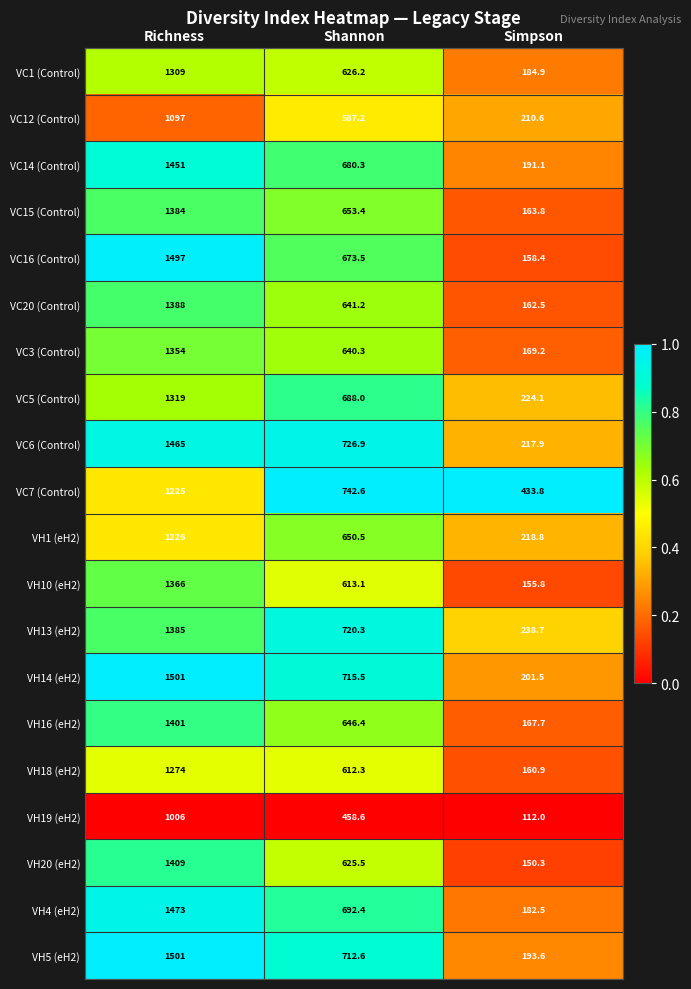

Which series changed the most between Richness and Shannon?

VC16 (Control)